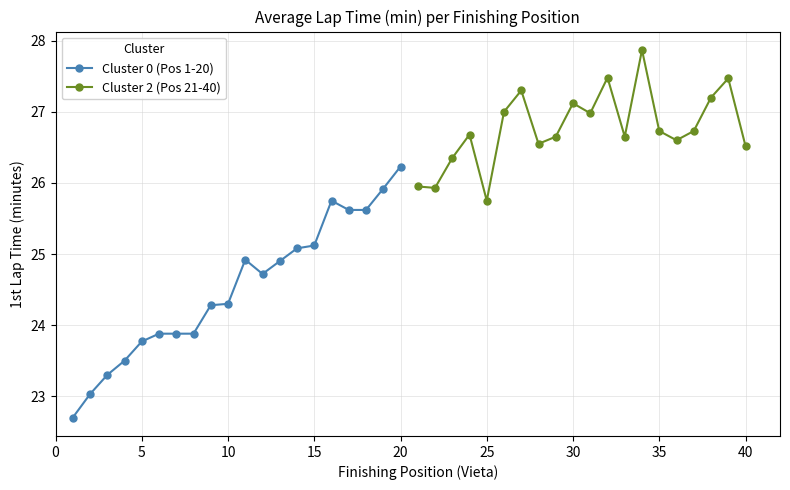

How many values in the Cluster 0 (Pos 1-20) series are below 24?

8